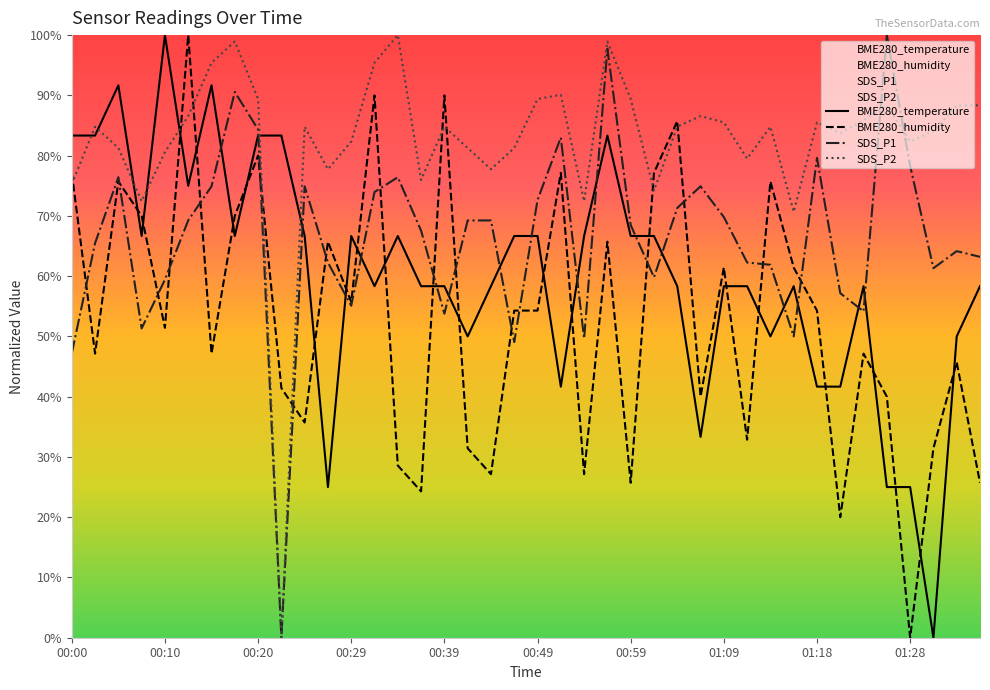

Between 00:10 and 00:59, which series saw the biggest shift?

BME280_temperature